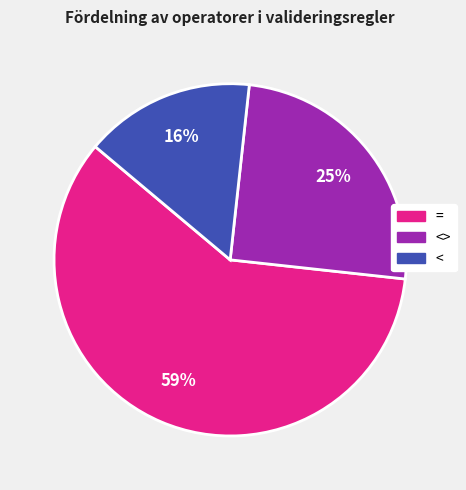

Is there any slice that represents more than half of the pie?

Yes